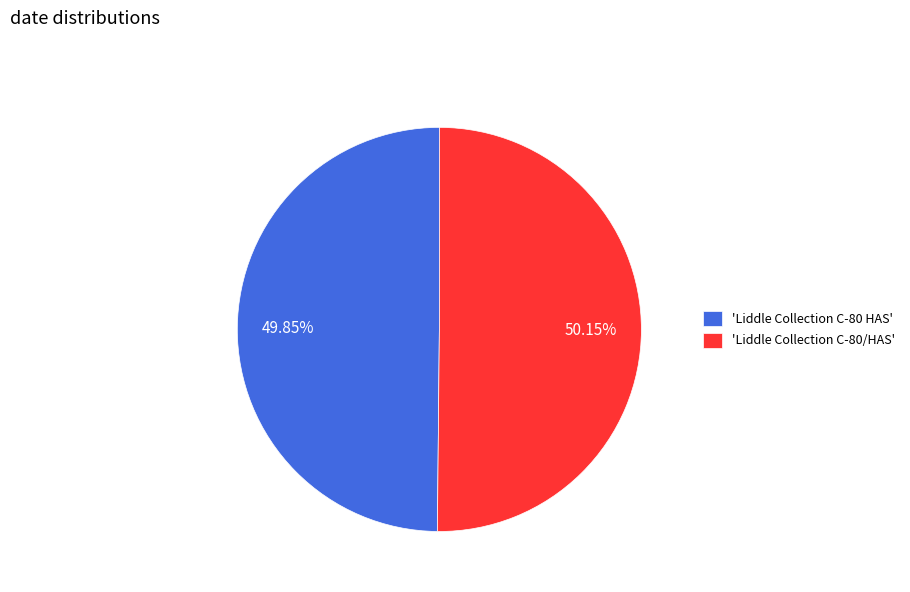

What is the ratio of the value at 'Liddle Collection C-80/HAS' to the value at 'Liddle Collection C-80 HAS'?

1.0